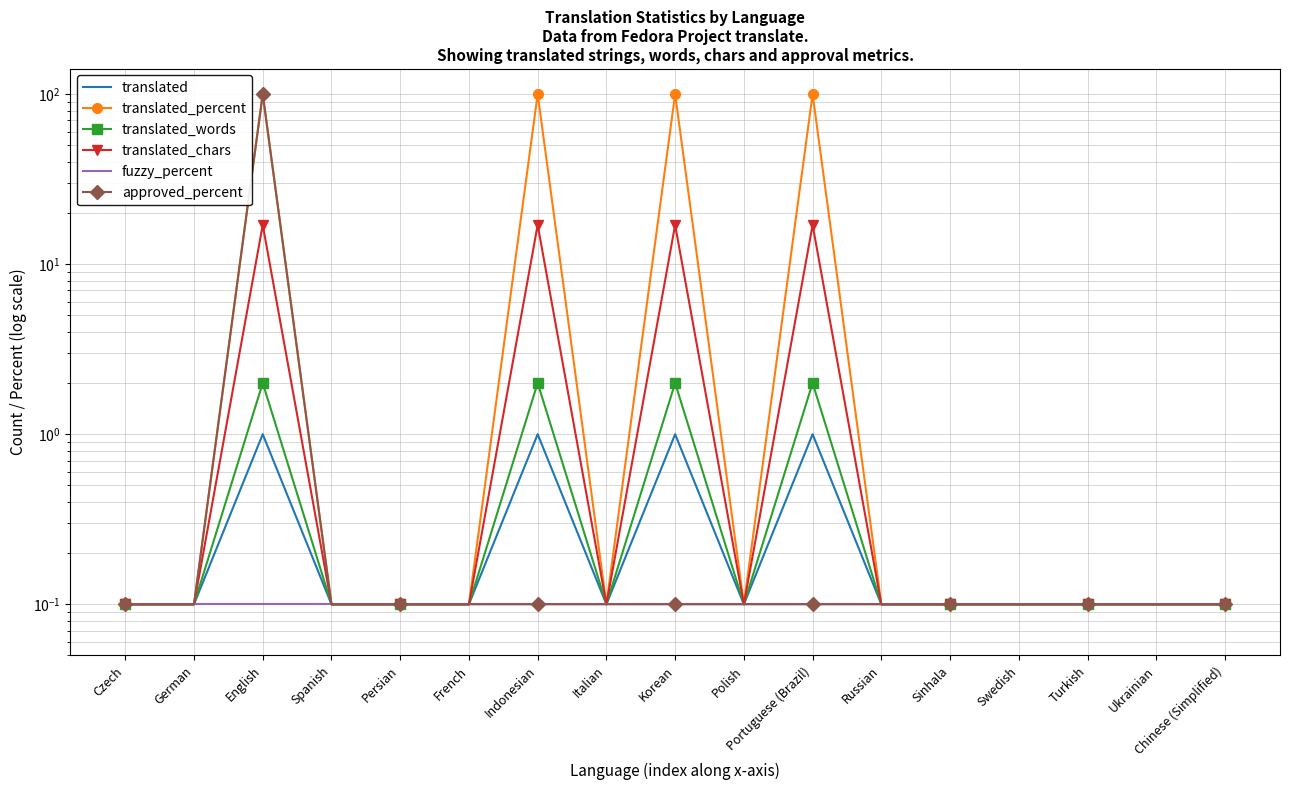

Is the value of translated at Polish greater than the value of approved_percent at German?

No